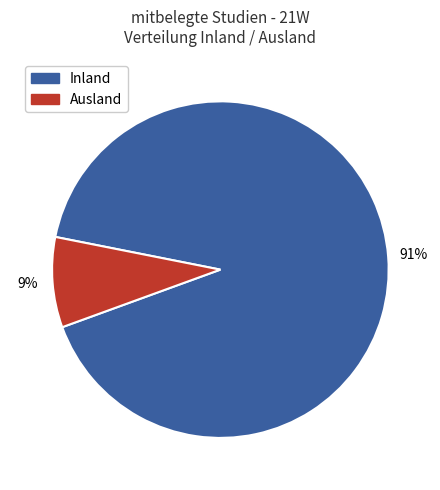

To the nearest percent, what is the average slice percentage?

50%